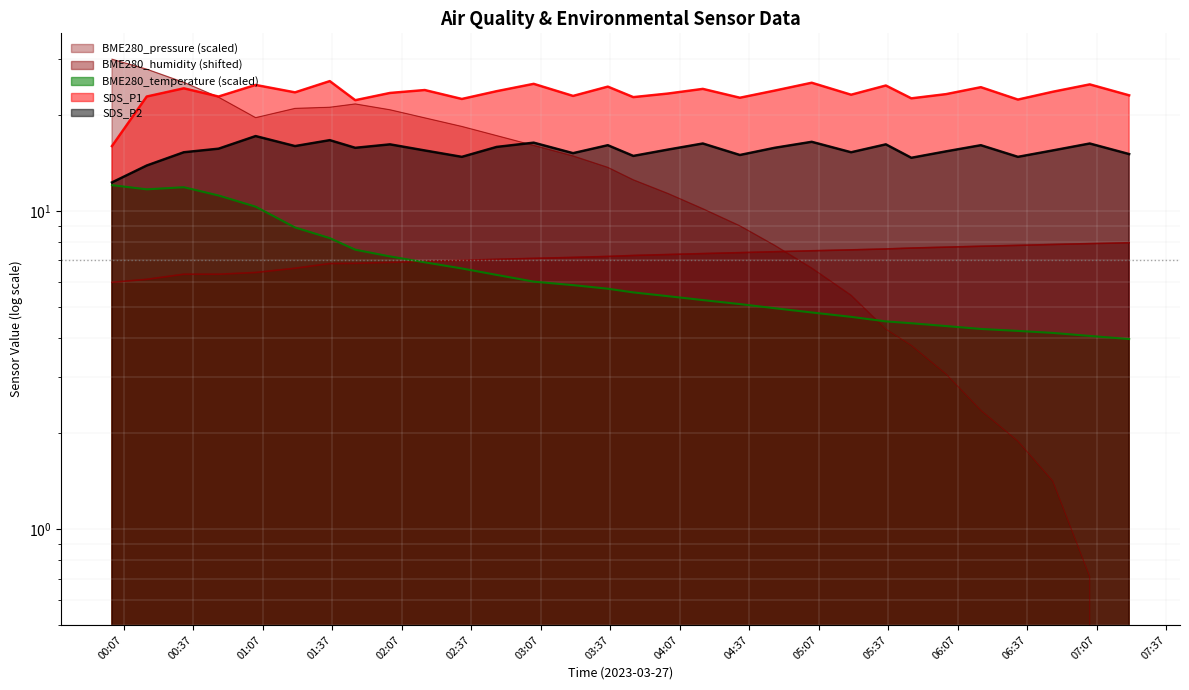

In BME280_temperature, how many points are lower than both neighbors (excluding endpoints)?

1